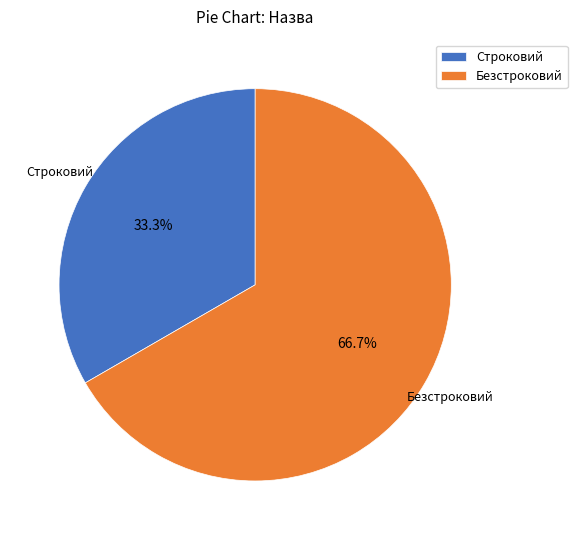

Does Строковий account for over 50% of the chart?

No